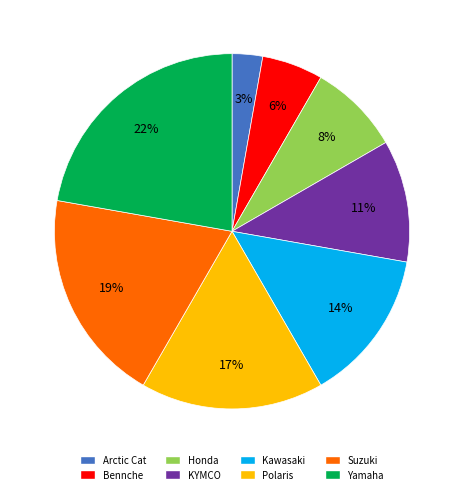

How many segments does this pie chart have?

8